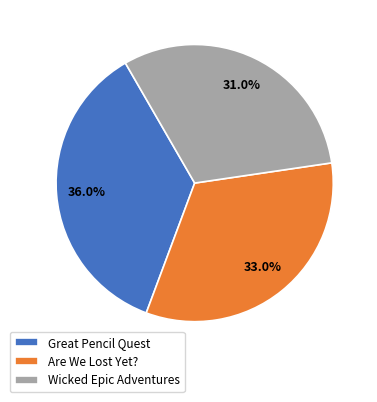

Is the sum of Great Pencil Quest and Are We Lost Yet? greater than half?

Yes